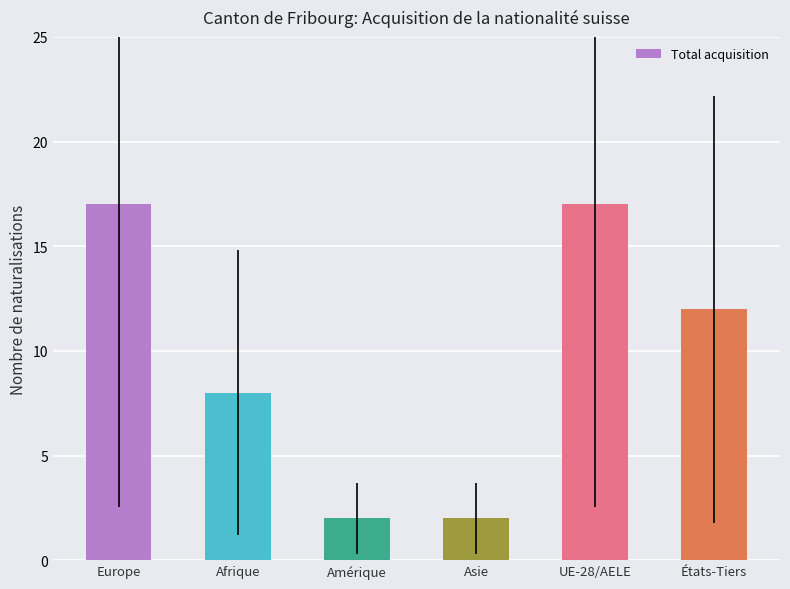

How many values are below 12?

3